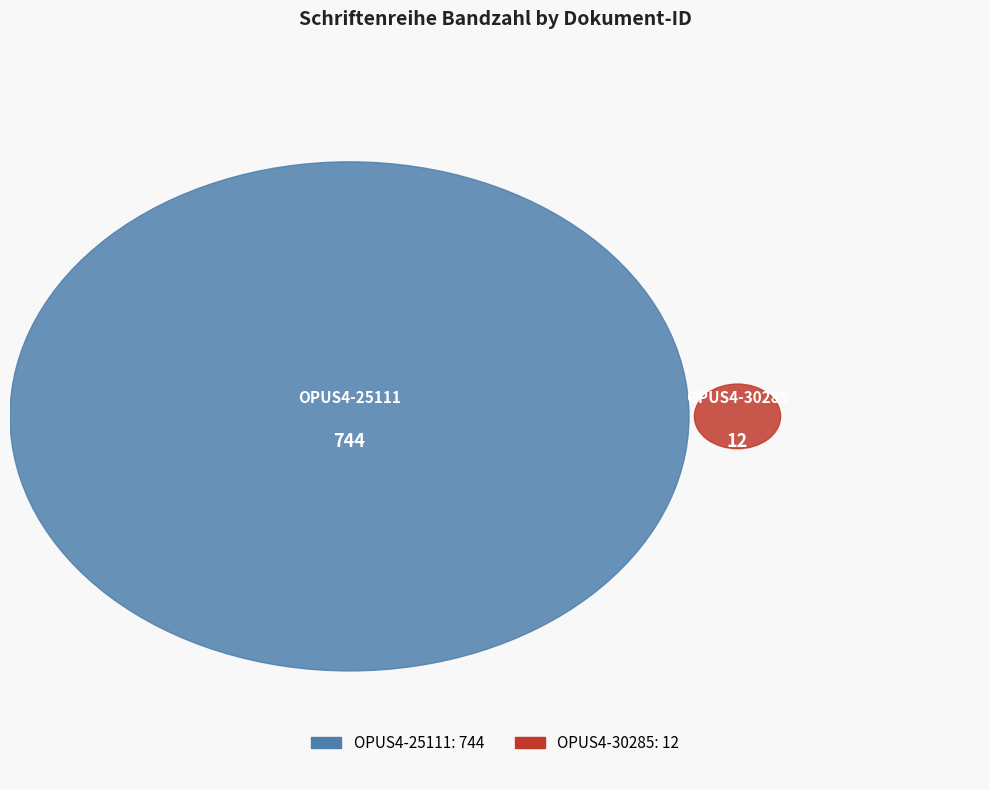

Do OPUS4-30285 and OPUS4-25111 together represent more than half of the pie?

Yes